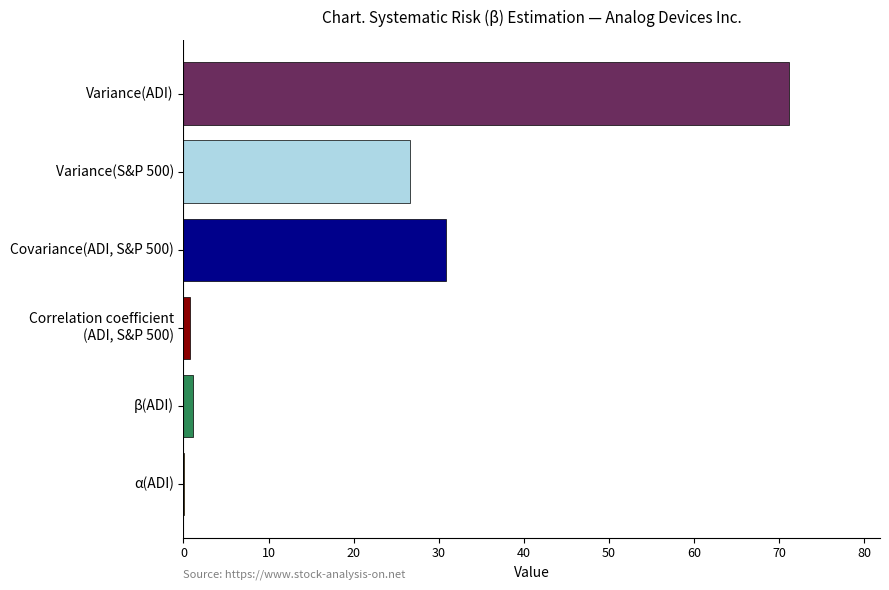

Approximately how many times larger is the value at Variance(ADI) compared to Covariance(ADI, S&P 500)?

2.3